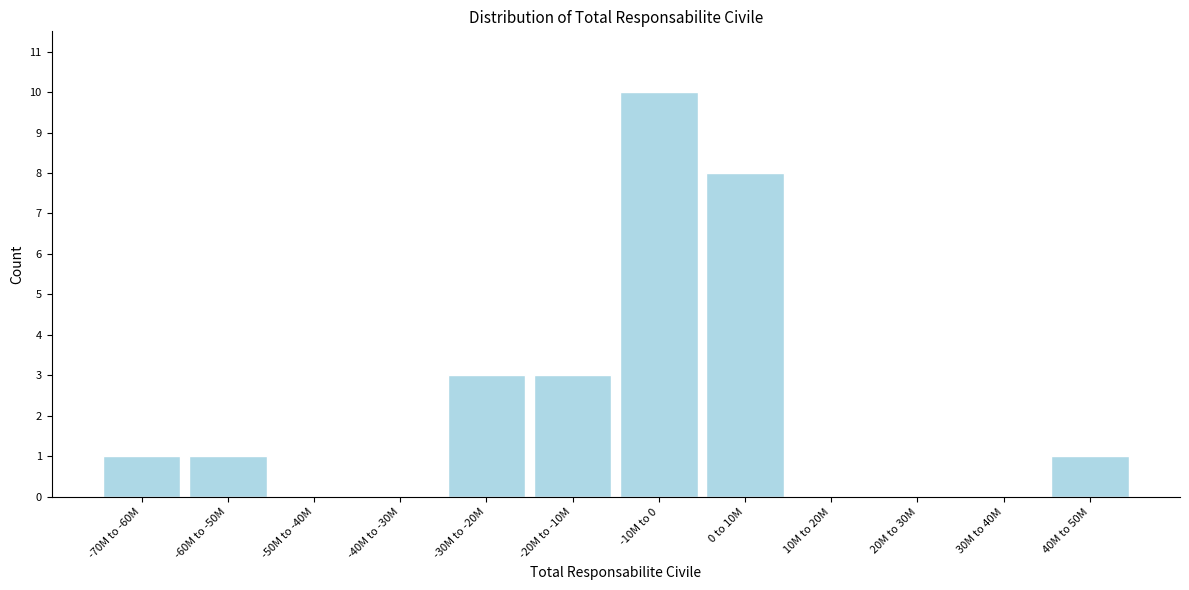

Reading left to right, transcribe all the data shown in this chart.

-70M to -60M=1	-60M to -50M=1	-50M to -40M=0	-40M to -30M=0	-30M to -20M=3	-20M to -10M=3	-10M to 0=10	0 to 10M=8	10M to 20M=0	20M to 30M=0	30M to 40M=0	40M to 50M=1